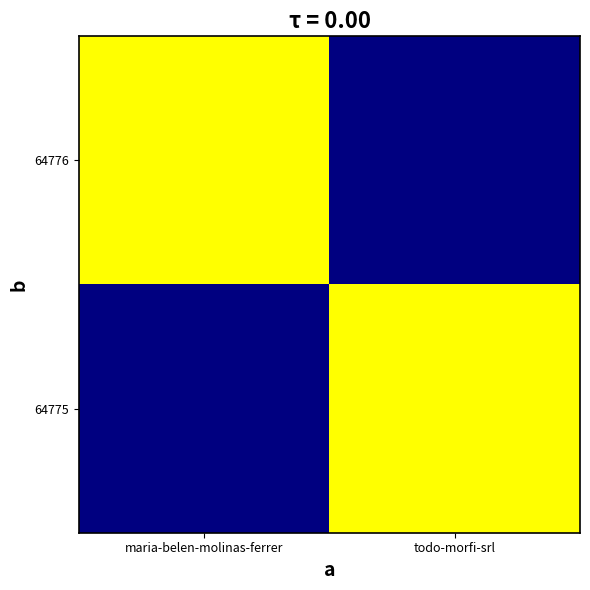

Reading left to right, transcribe all the data shown in this chart.

64776: maria-belen-molinas-ferrer=1	todo-morfi-srl=0
64775: maria-belen-molinas-ferrer=0	todo-morfi-srl=1